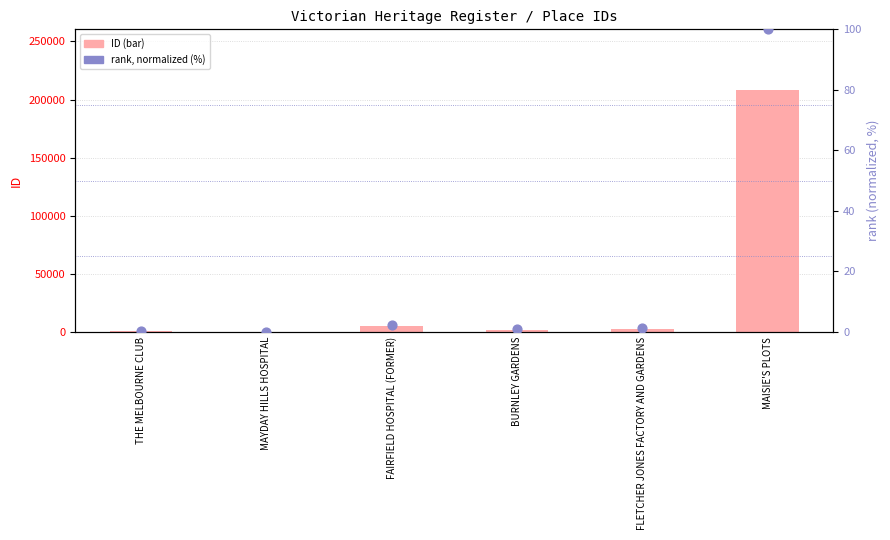

Is the value of ID at FLETCHER JONES FACTORY AND GARDENS greater than the value of rank (normalized, %) at MAISIE'S PLOTS?

Yes